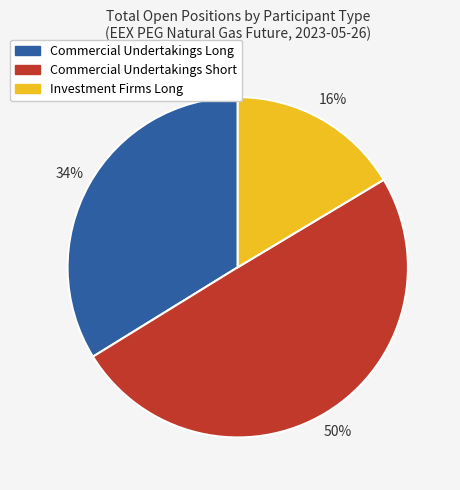

What is the largest slice in the pie chart?

Commercial Undertakings Short